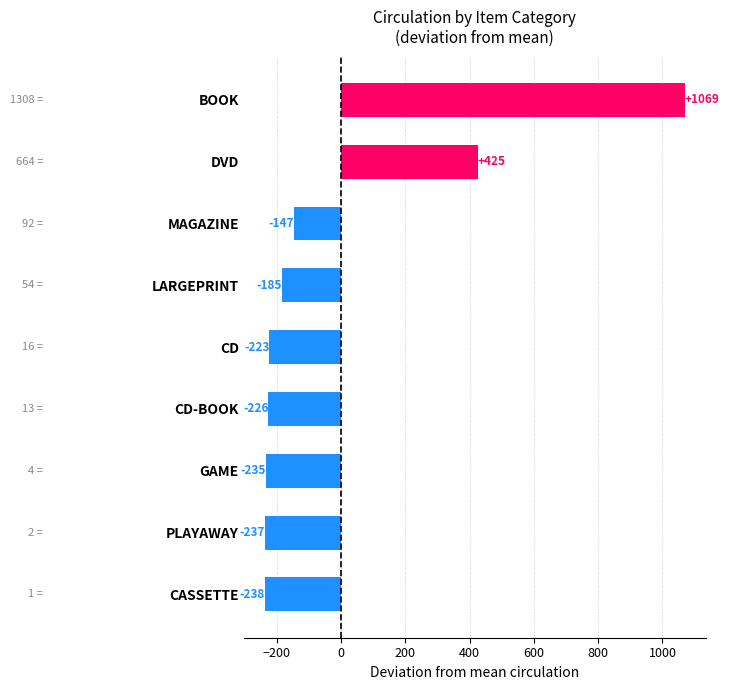

How many values are below zero?

7